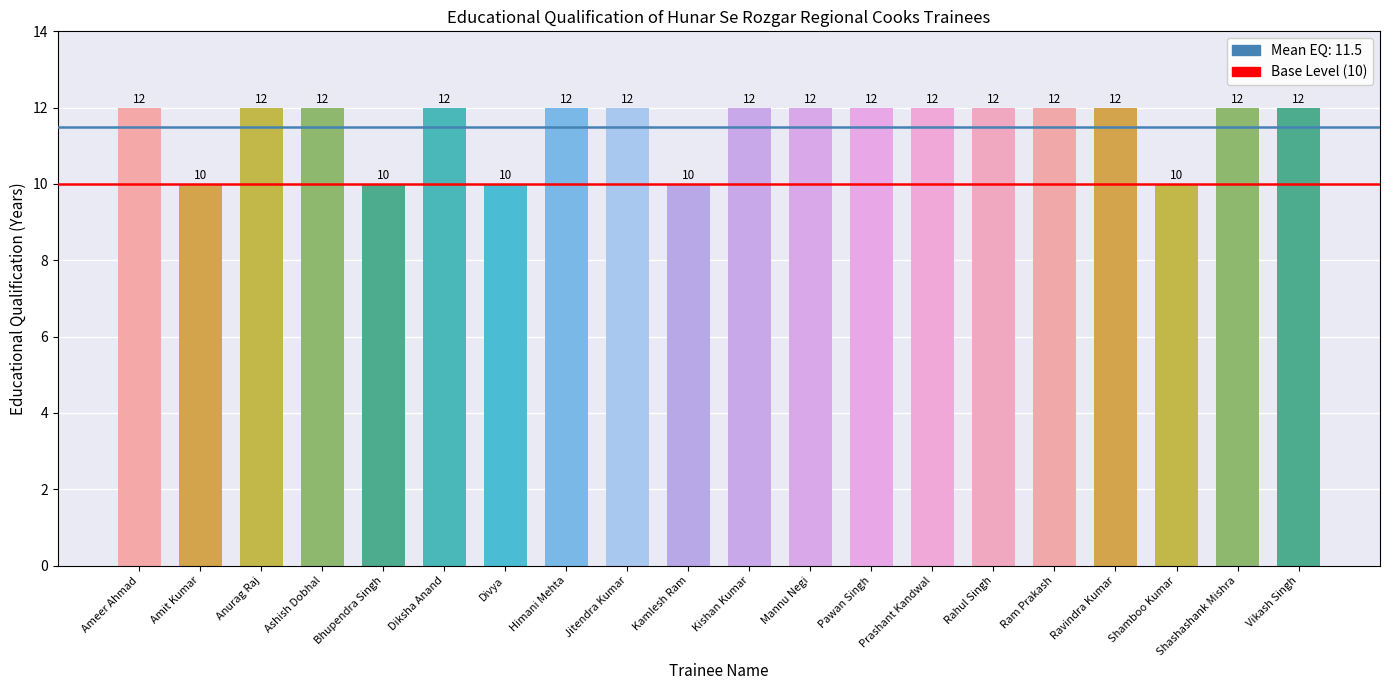

What is the maximum value shown in the chart?

12